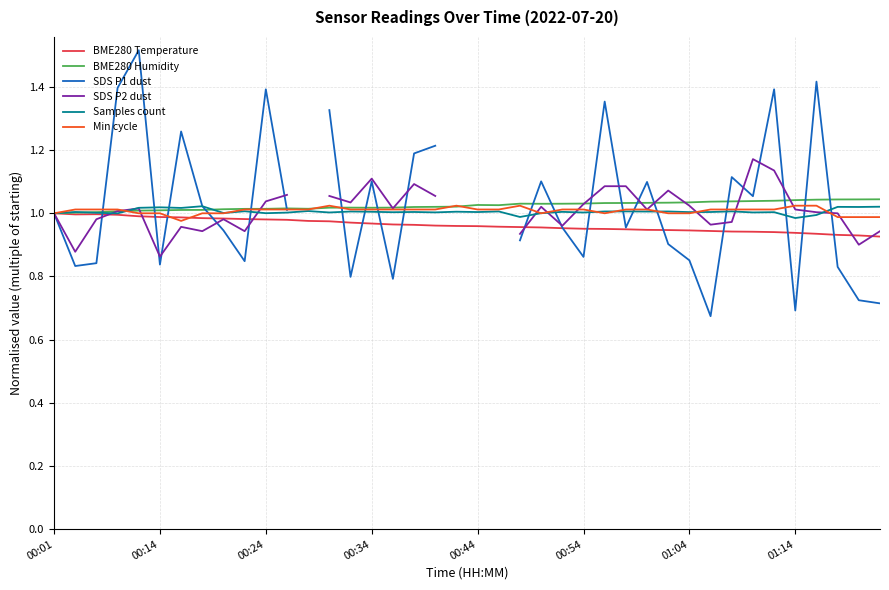

In BME280 Humidity, how many points are lower than both neighbors (excluding endpoints)?

4